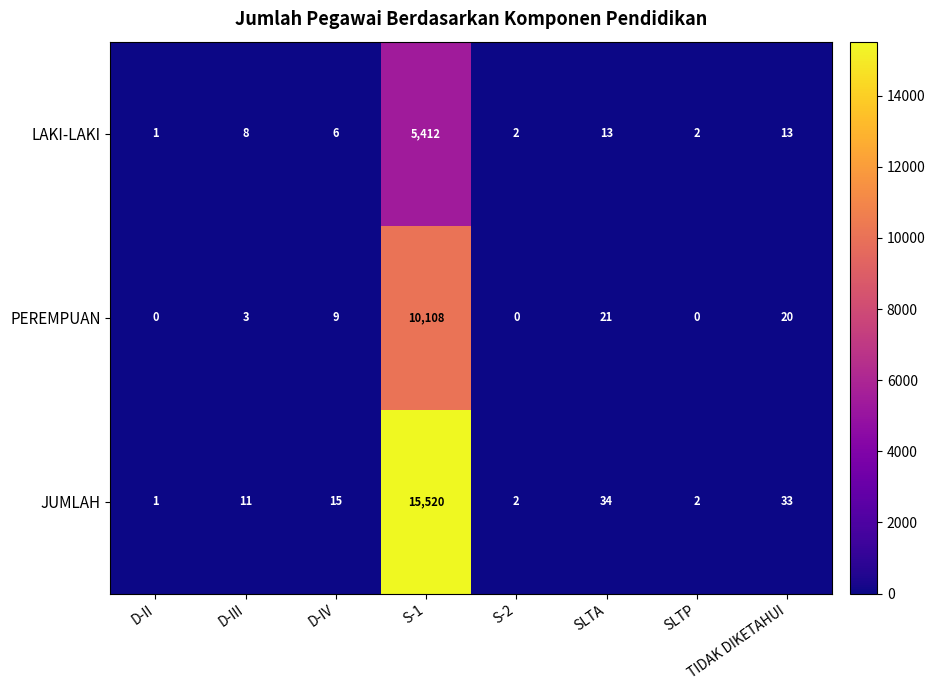

How many values in the JUMLAH series are below 15?

4